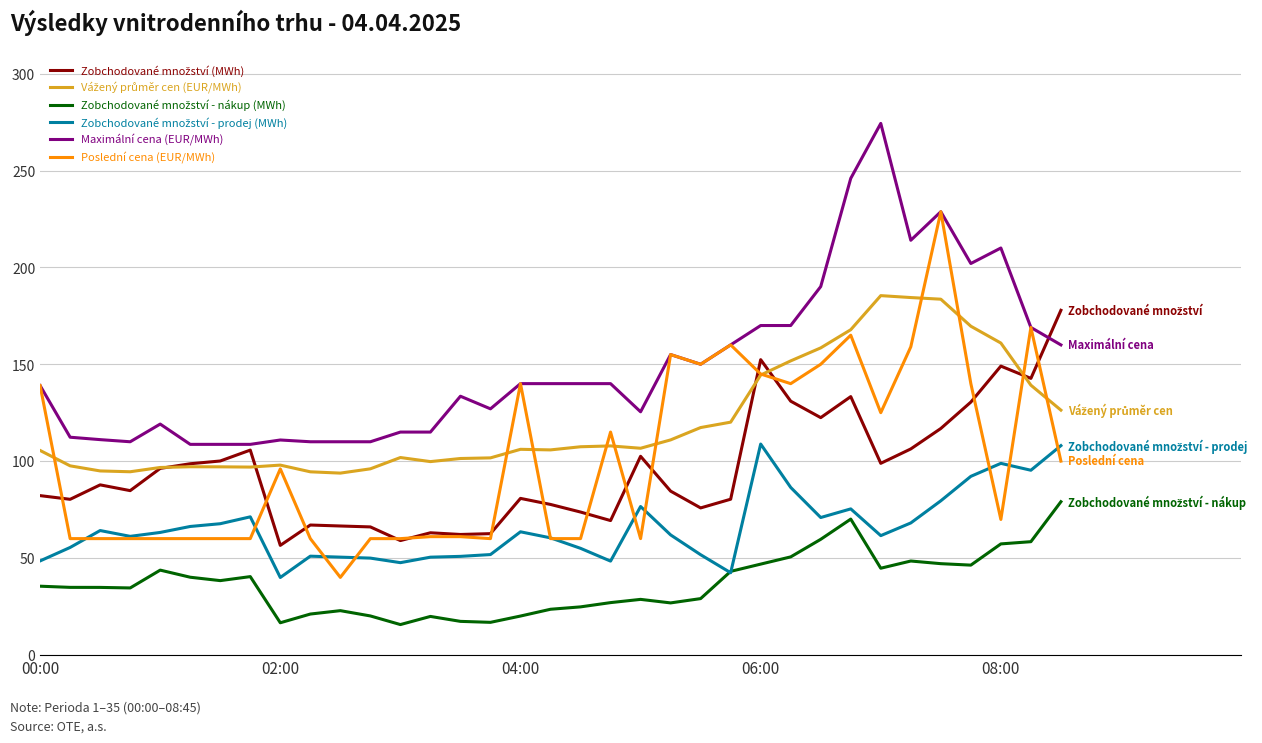

What is the smallest value displayed?

15.7